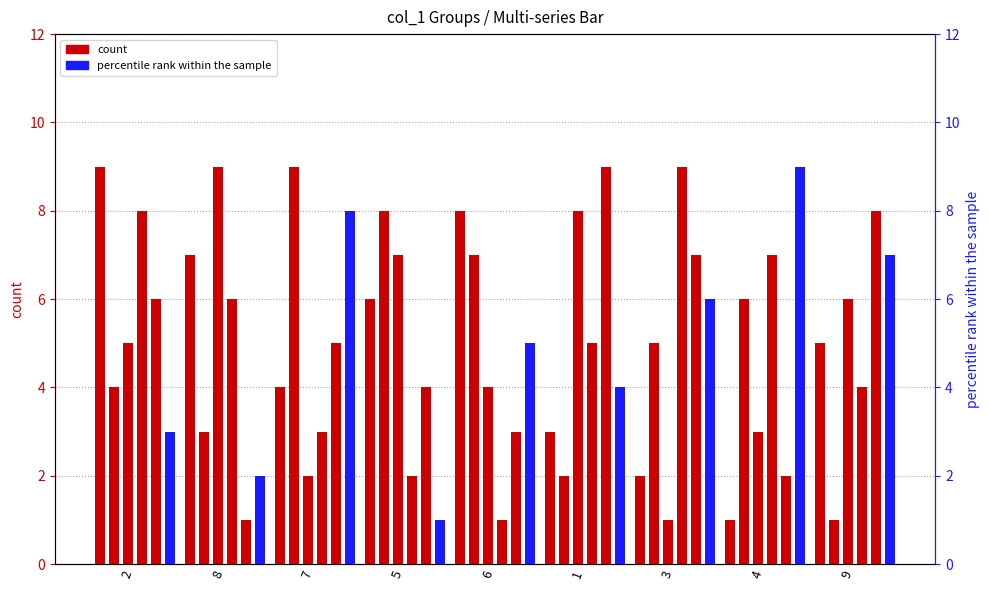

Reading left to right, list all the values displayed in this chart.

col_5: 9	7	4	6	8	3	2	1	5
col_3: 4	3	9	8	7	2	5	6	1
col_7: 5	9	2	7	4	8	1	3	6
col_8: 8	6	3	2	1	5	9	7	4
col_2: 6	1	5	4	3	9	7	2	8
col_4: 3	2	8	1	5	4	6	9	7